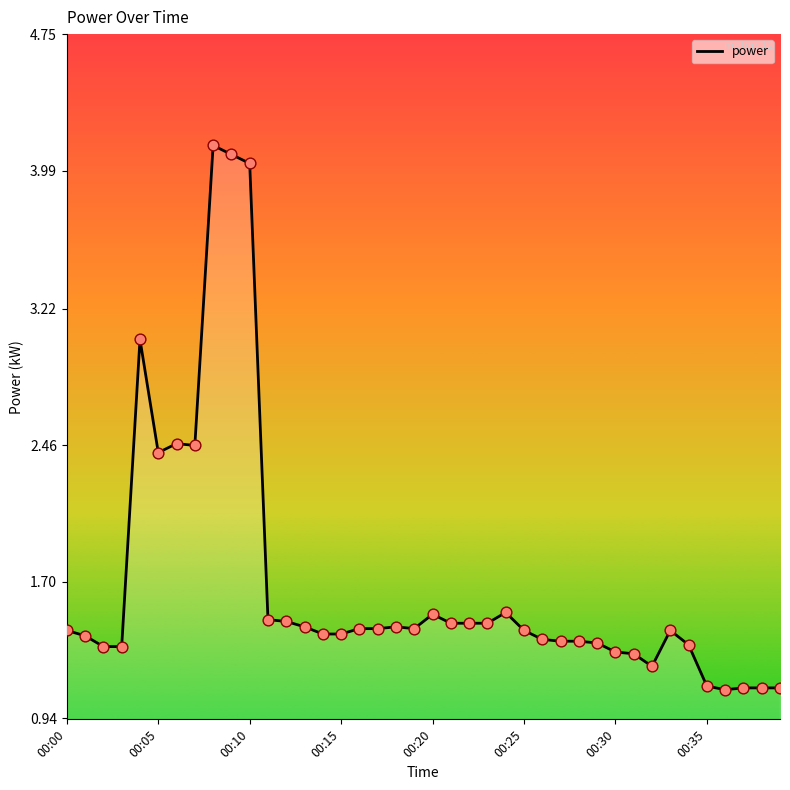

What is the maximum value shown in the chart?

4.1